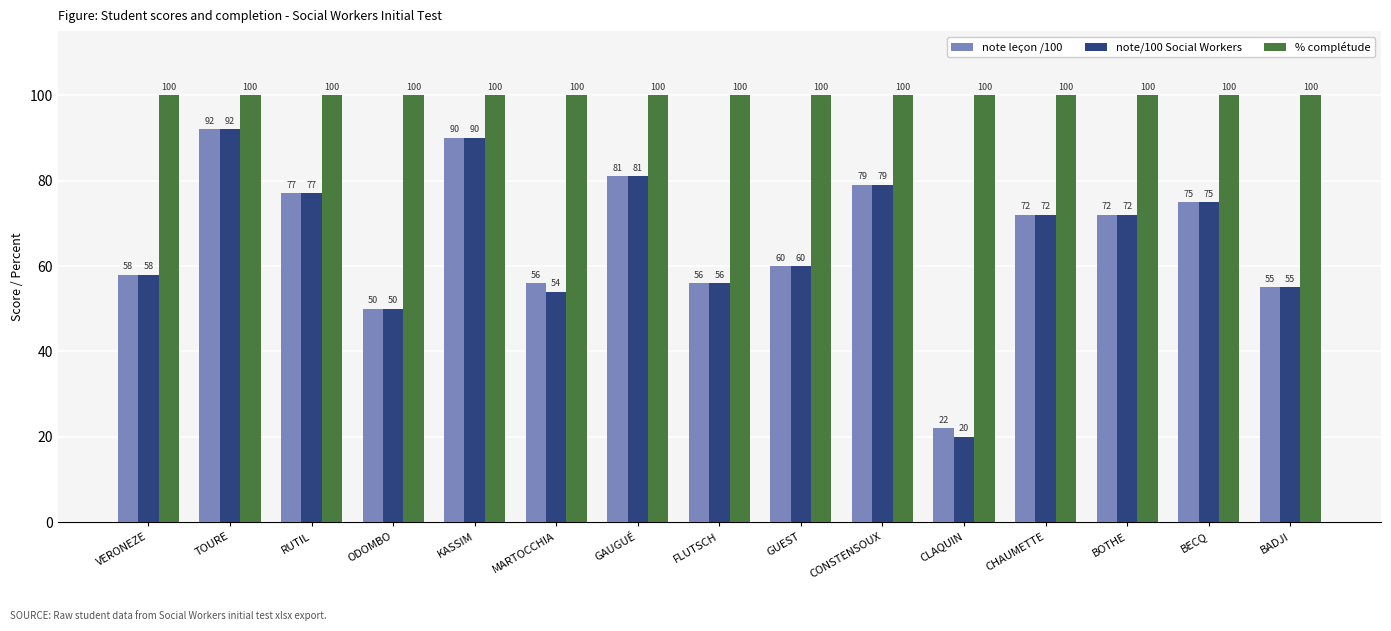

Where does the note leçon /100 series first go above 72?

TOURE